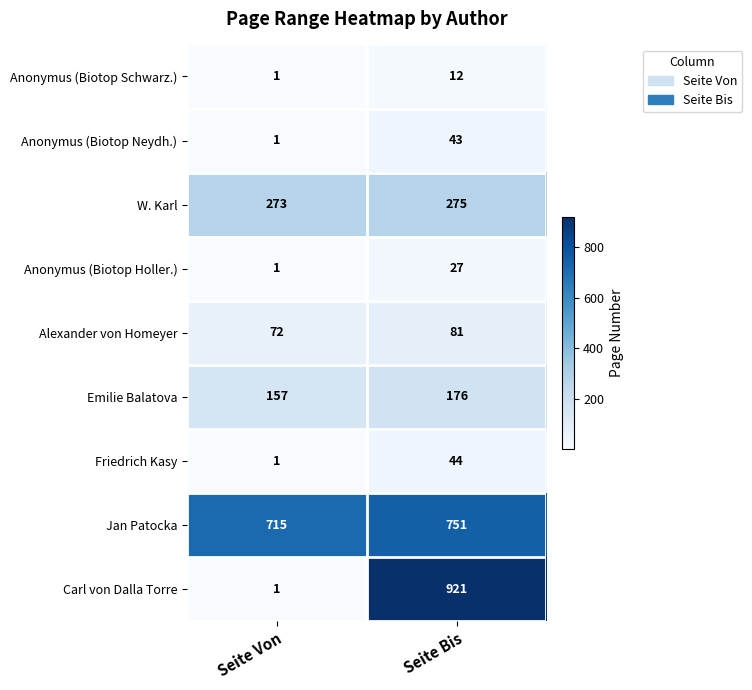

What is the maximum value shown in the chart?

921